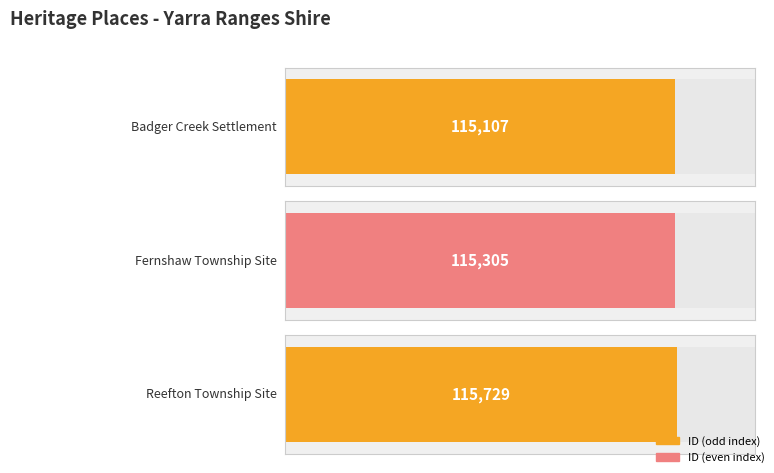

The value at Fernshaw Township Site is 44050. True or false?

False